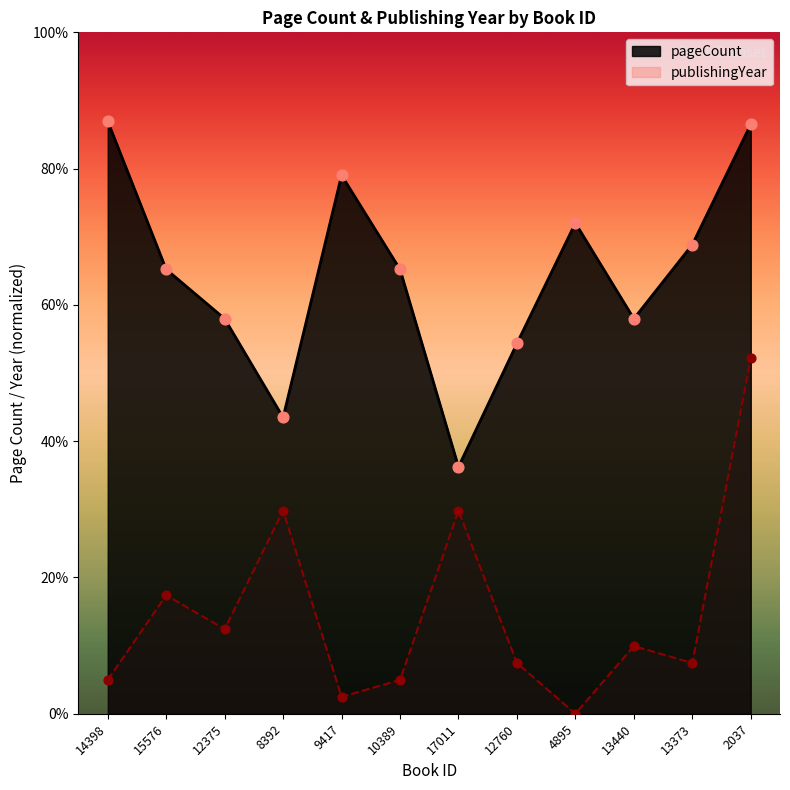

Which series contains the lowest Y value?

publishingYear